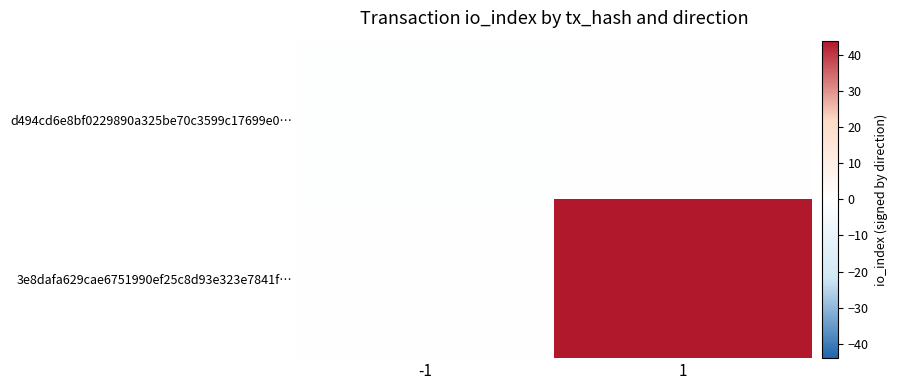

What is the spread (max minus min) of values at -1?

1